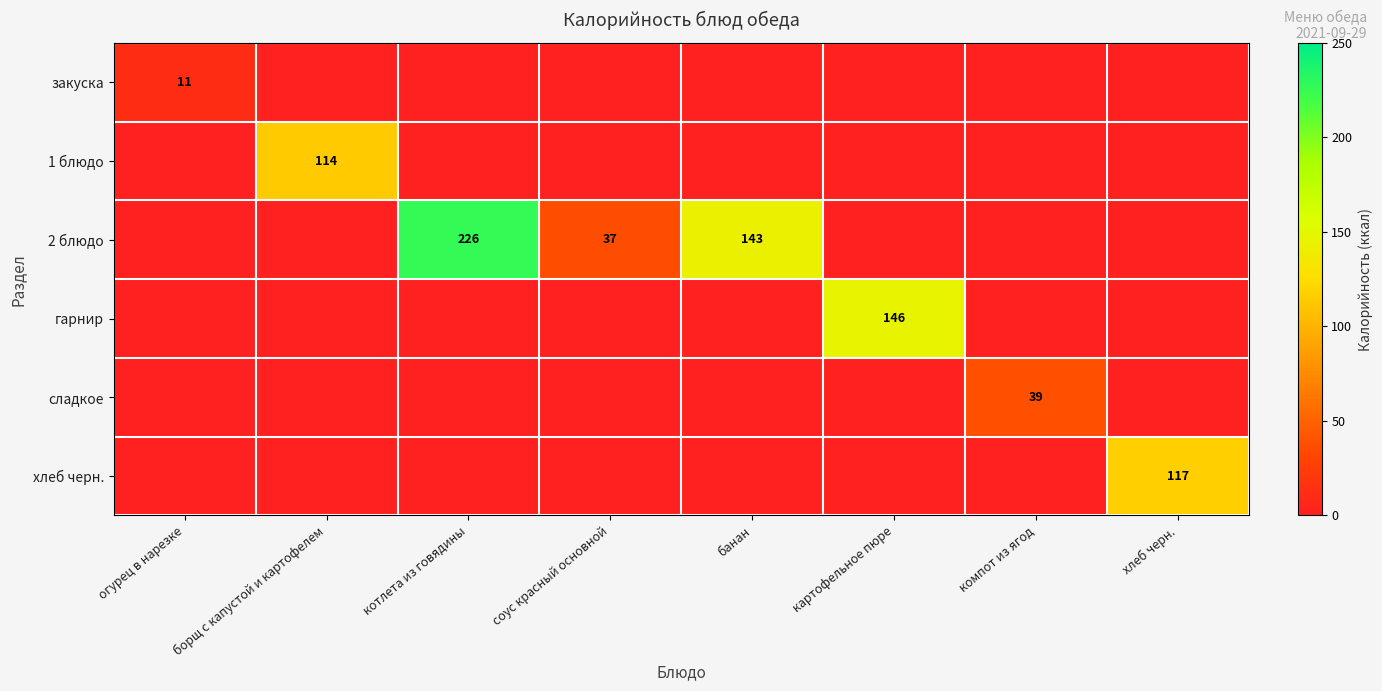

Is it true that 2 блюдо equals 155 at котлета из говядины?

False